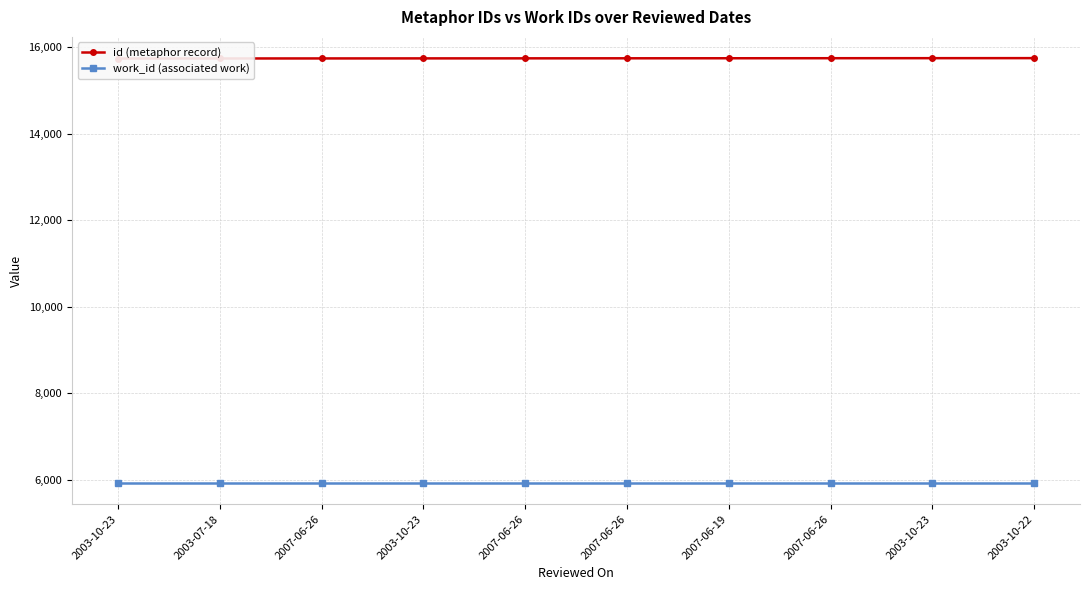

Reading left to right, what are all the values shown in this chart?

id (metaphor record): 2003-10-23=15737	2003-07-18=15738	2007-06-26=15739	2003-10-23=15740	2007-06-26=15741	2007-06-26=15742	2007-06-19=15743	2007-06-26=15744	2003-10-23=15745	2003-10-22=15746
work_id (associated work): 2003-10-23=5925	2003-07-18=5925	2007-06-26=5925	2003-10-23=5925	2007-06-26=5925	2007-06-26=5925	2007-06-19=5925	2007-06-26=5925	2003-10-23=5925	2003-10-22=5925